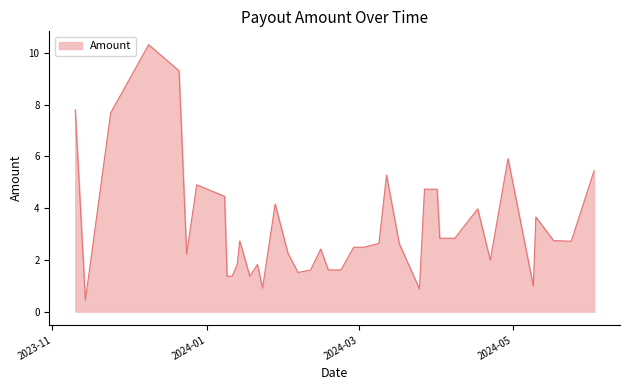

What is the difference between the maximum and minimum values?

9.9